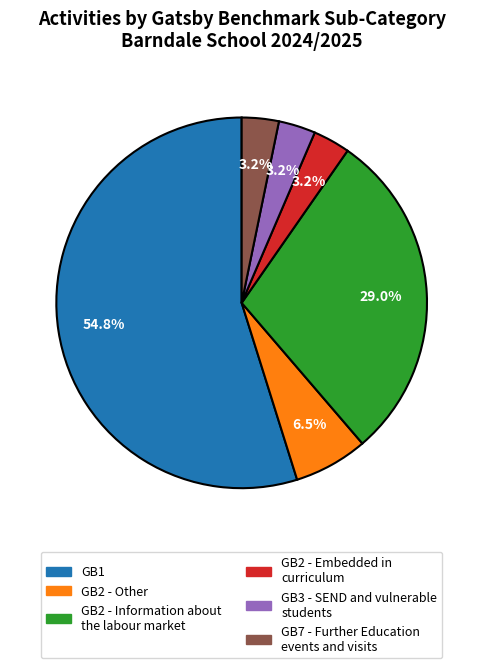

How many slices are in this pie chart?

6